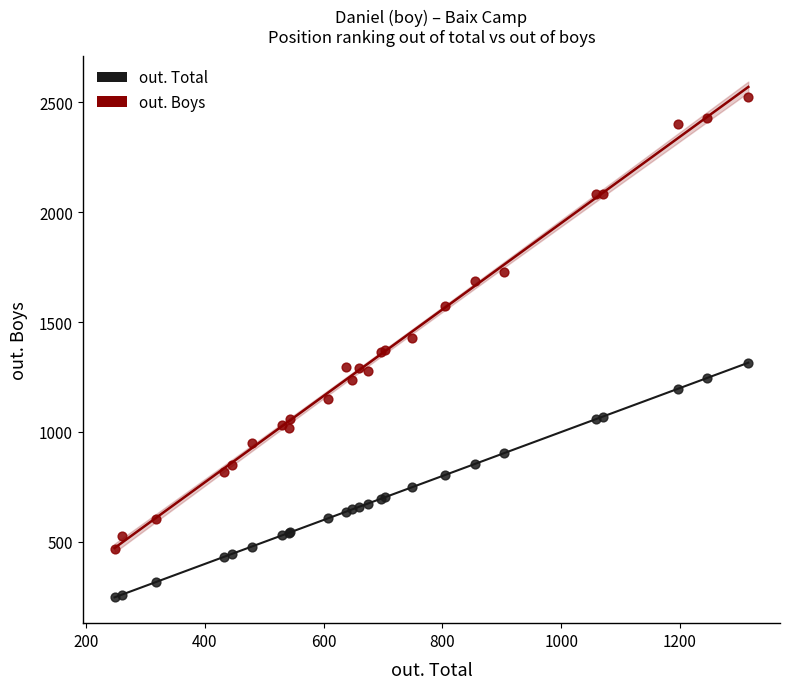

What are all the series names shown in the legend?

out. Total, out. Boys